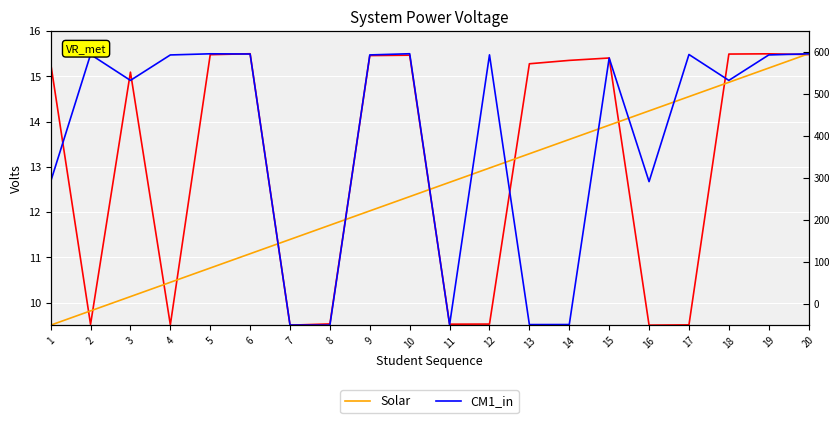

What is the difference between the maximum and second lowest values in the CM1_in series?

6.0